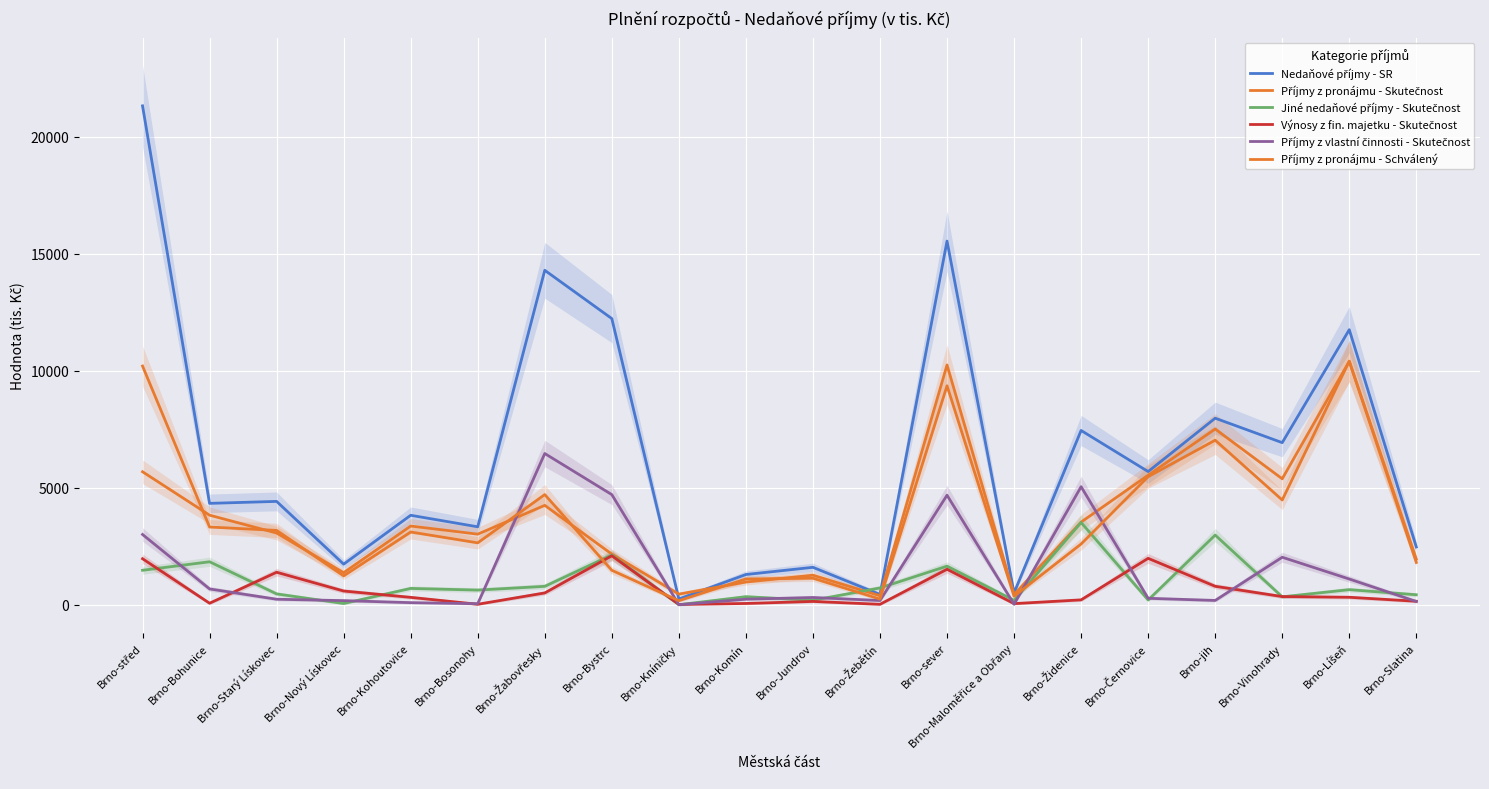

Where is Jiné nedaňové příjmy - Skutečnost nearest to the value 1756?

Brno-Bohunice